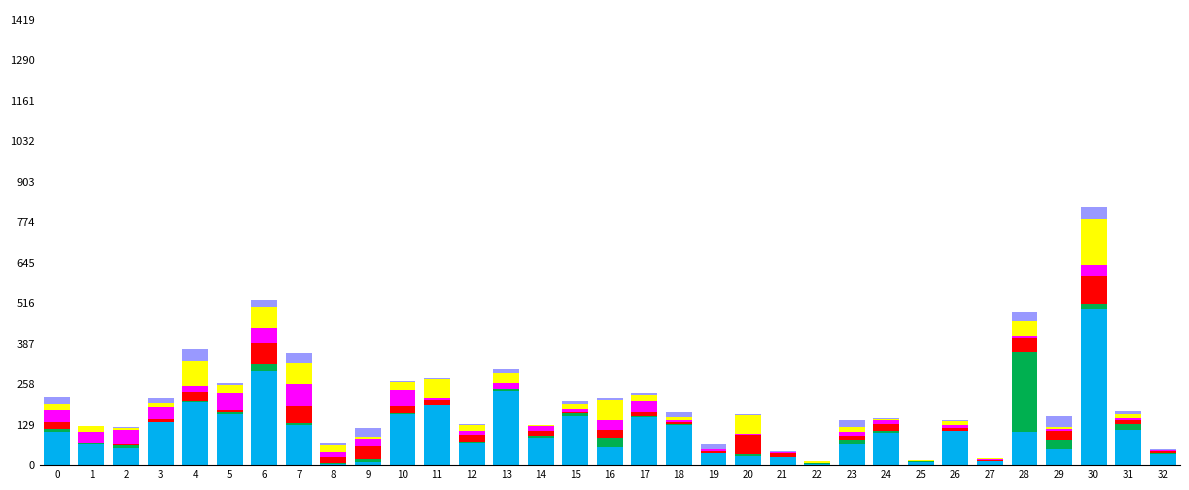

At which category is the sum across all series the highest?

30